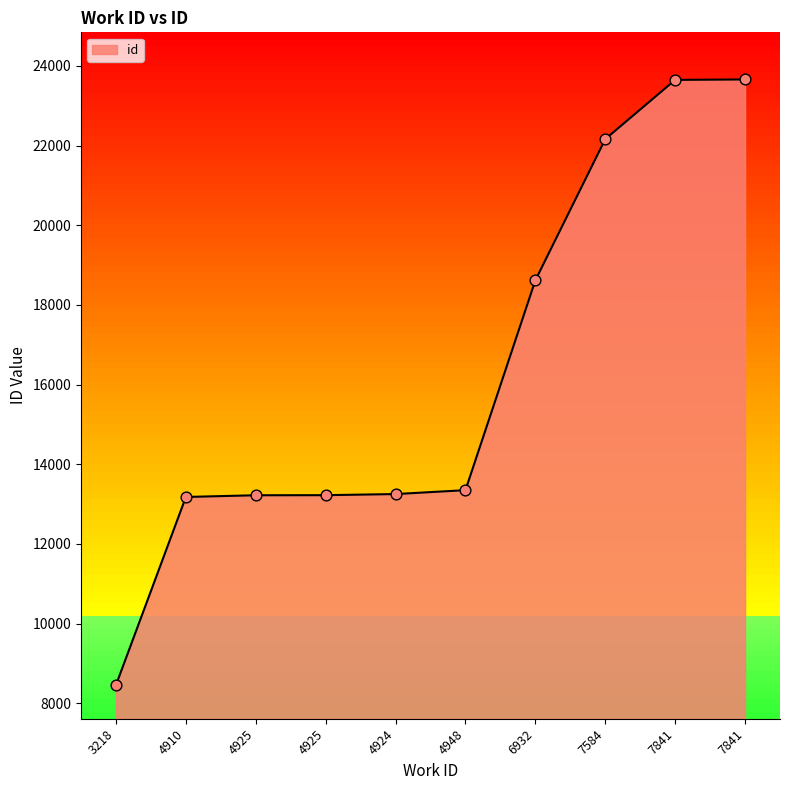

What is the ratio of the value at 6932 to the value at 7584?

0.8